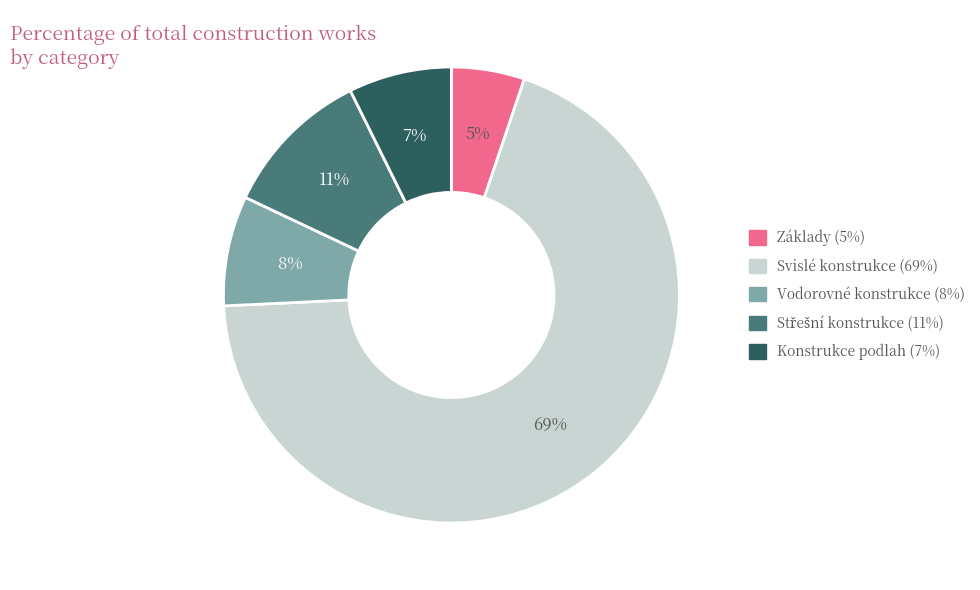

Which has a higher value, Základy or Konstrukce podlah?

Konstrukce podlah